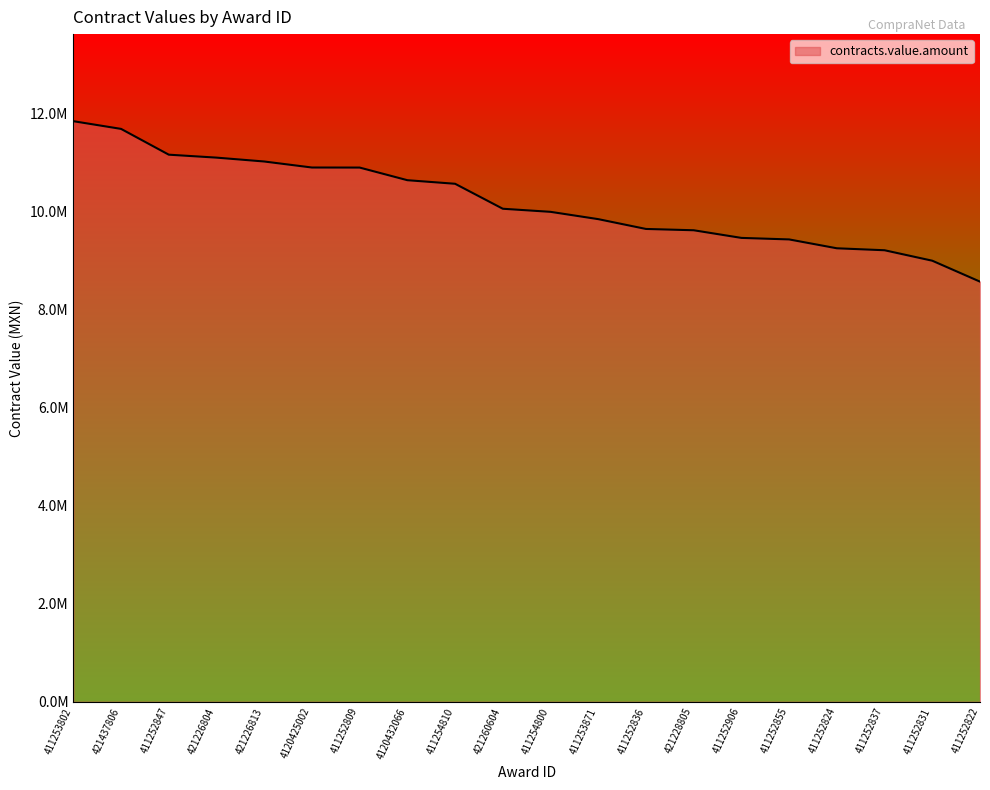

What position from the left is 411252847?

3